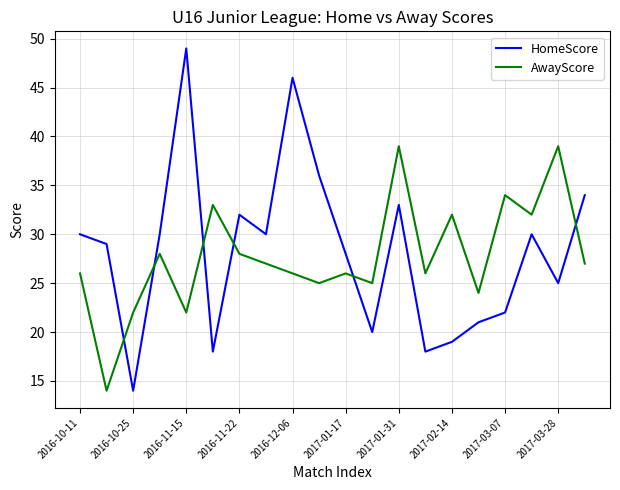

Rank the series by their maximum value, from highest to lowest.

HomeScore, AwayScore